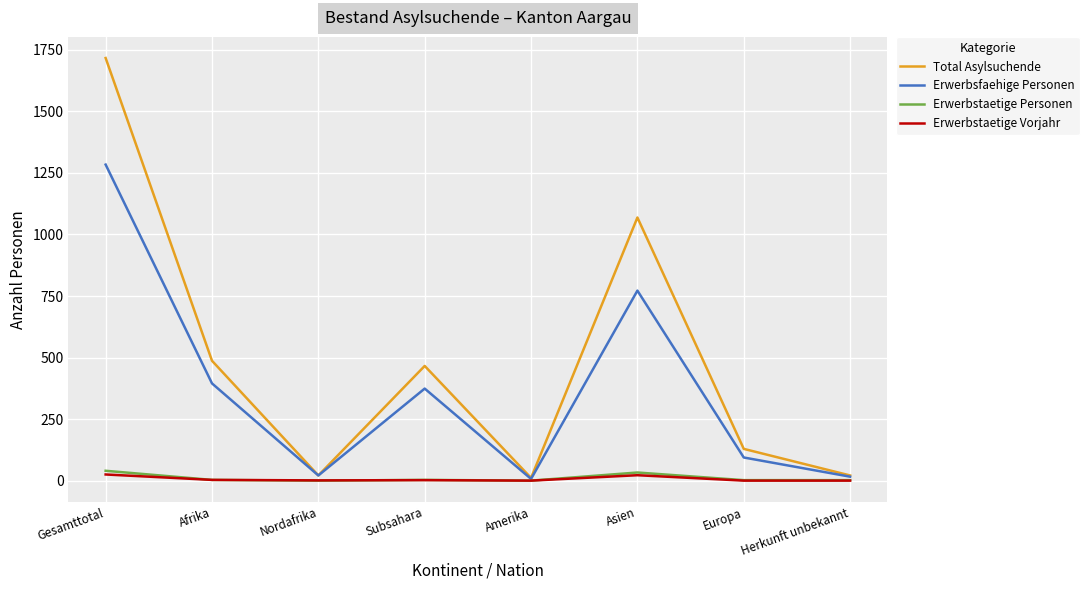

True or false: Erwerbstaetige Personen has more than 2 points higher than both neighbors.

False